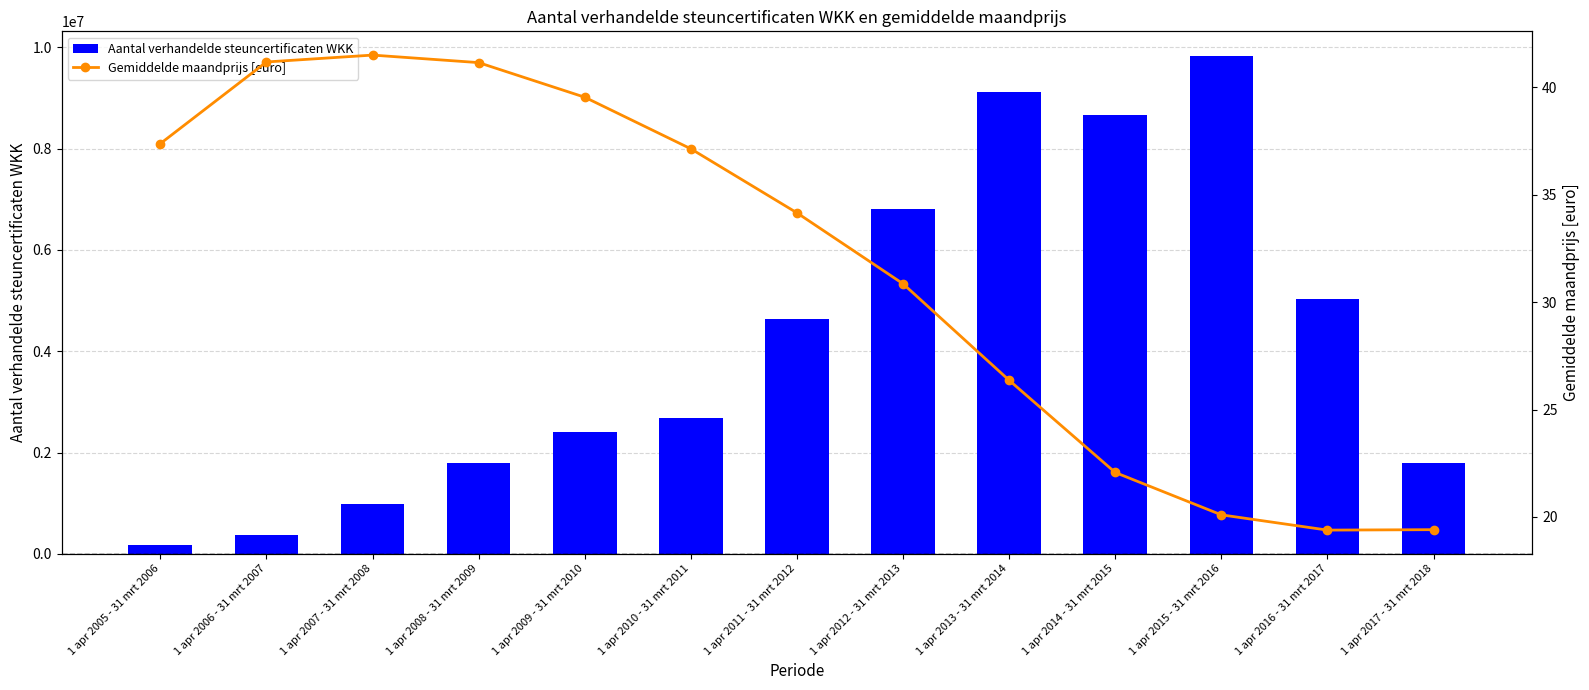

Rank the series by their average value, from lowest to highest.

Gemiddelde maandprijs [euro], Aantal verhandelde steuncertificaten WKK